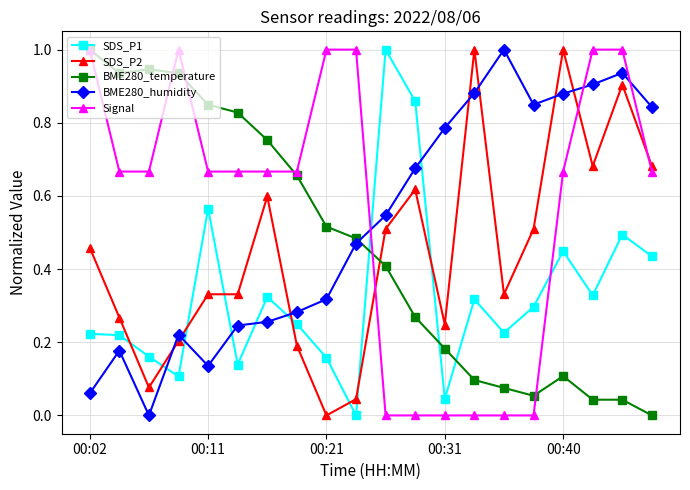

After their last crossing, which series has the higher values: BME280_temperature or BME280_humidity?

BME280_humidity